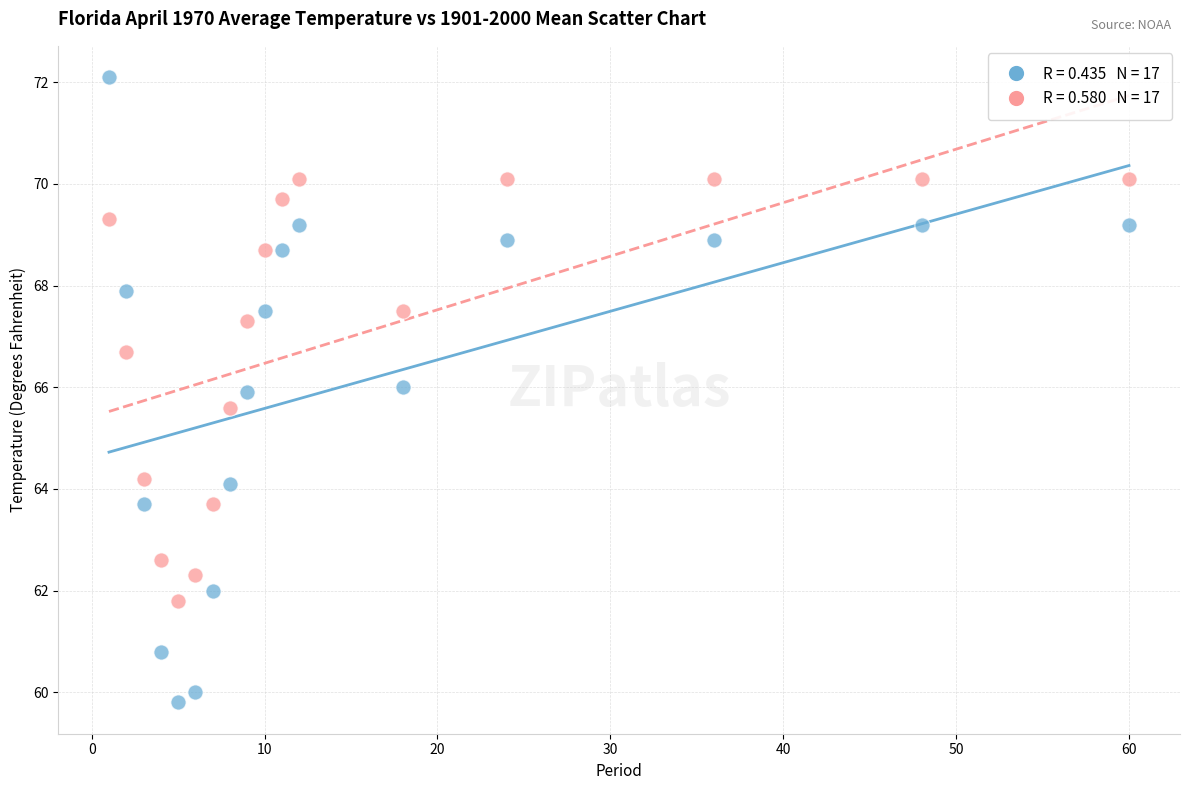

Across all data points, what is the range of Y values (max minus min)?

12.3